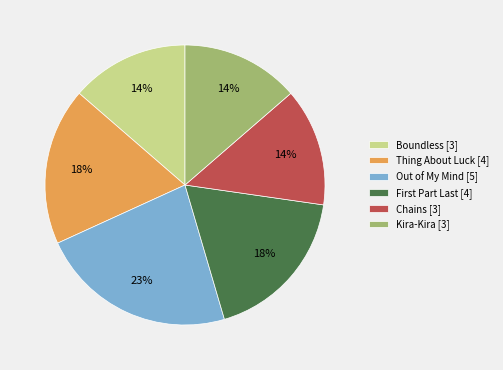

To the nearest percent, what is the difference between the largest and smallest slice percentages?

9%